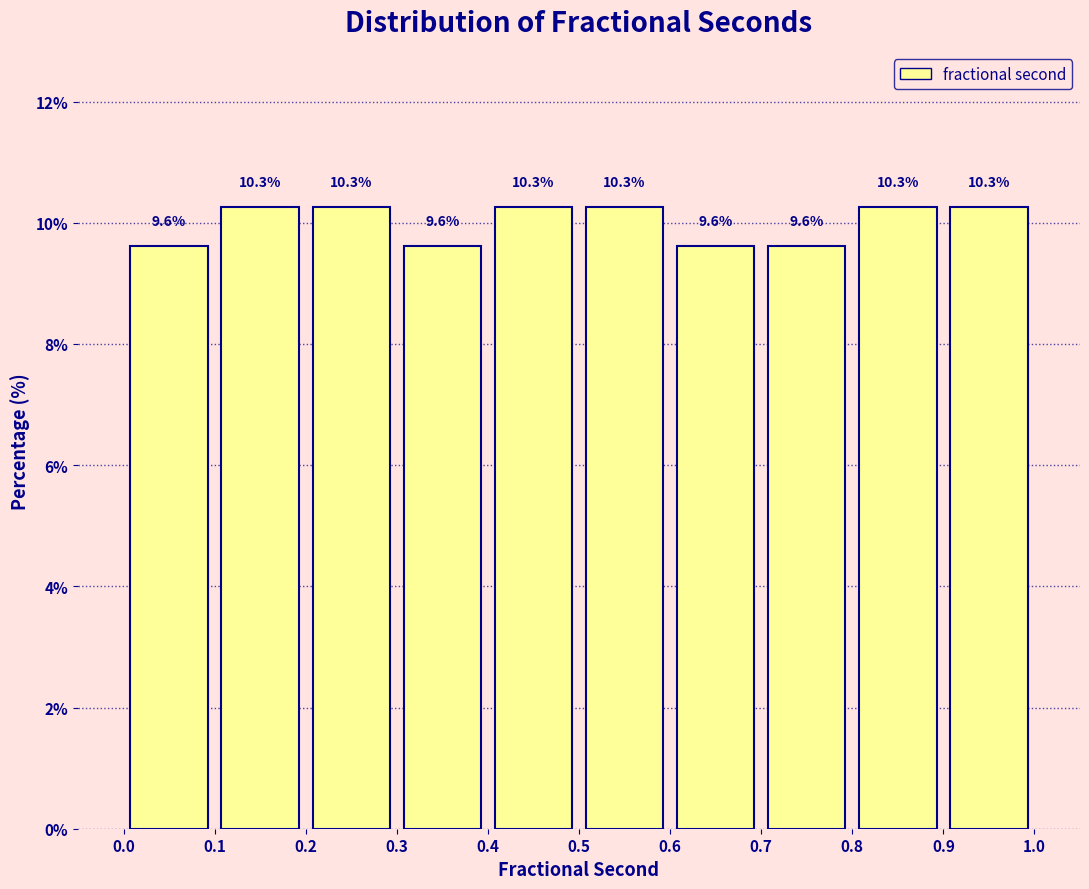

Reading left to right, list every bar in this chart as the range it spans on the x-axis followed by its height.

0.0 to 0.1: 9.6
0.1 to 0.2: 10.3
0.2 to 0.3: 10.3
0.3 to 0.4: 9.6
0.4 to 0.5: 10.3
0.5 to 0.6: 10.3
0.6 to 0.7: 9.6
0.7 to 0.8: 9.6
0.8 to 0.9: 10.3
0.9 to 1.0: 10.3